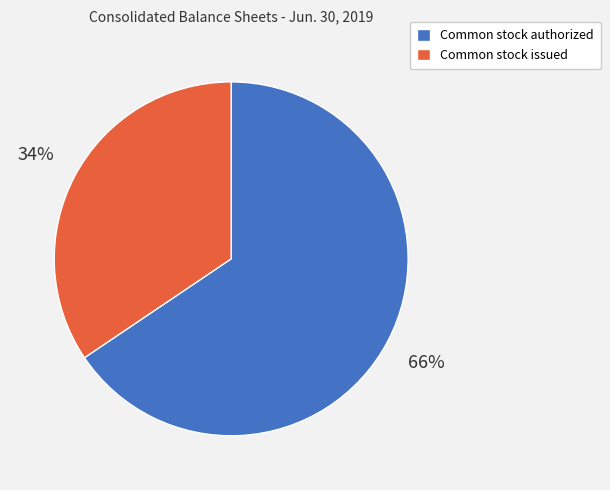

Count the number of slices in the pie.

2